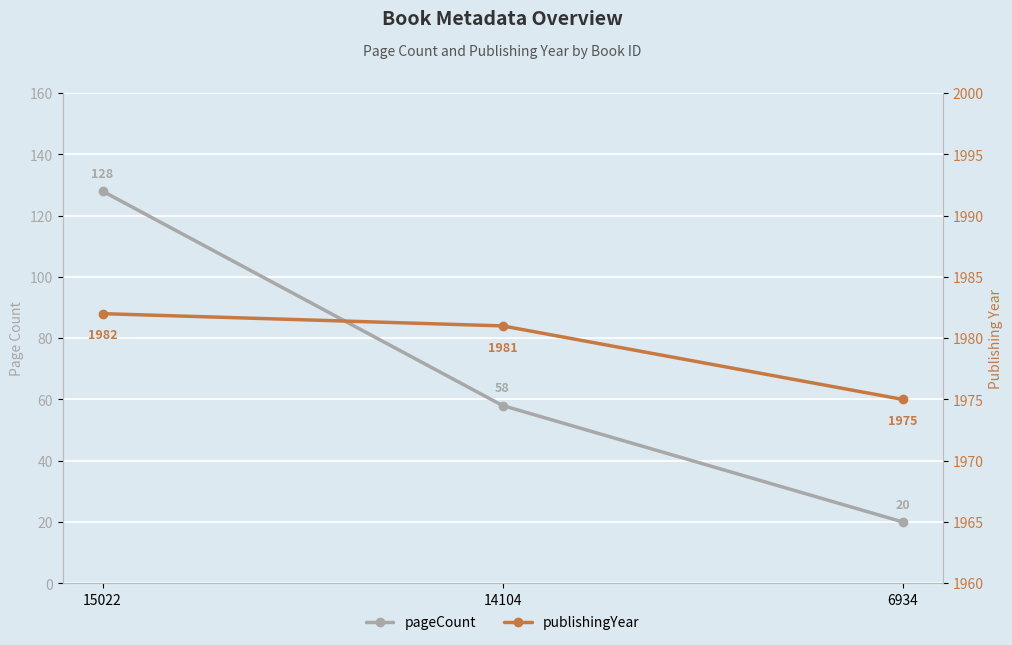

What is the difference between the maximum and minimum values in the pageCount series?

108